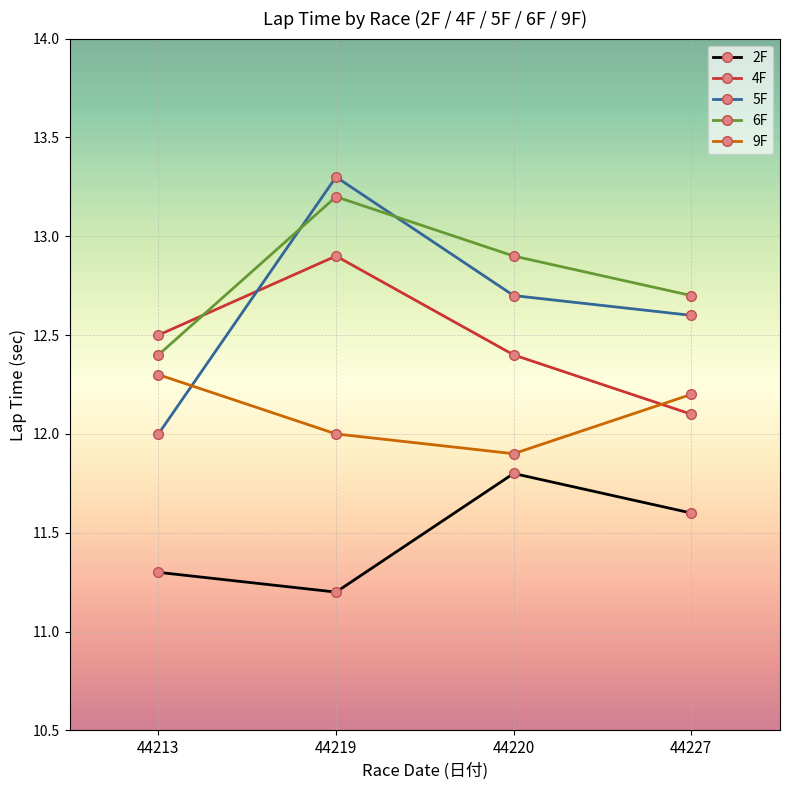

How many intersections are there between 5F and 4F?

1